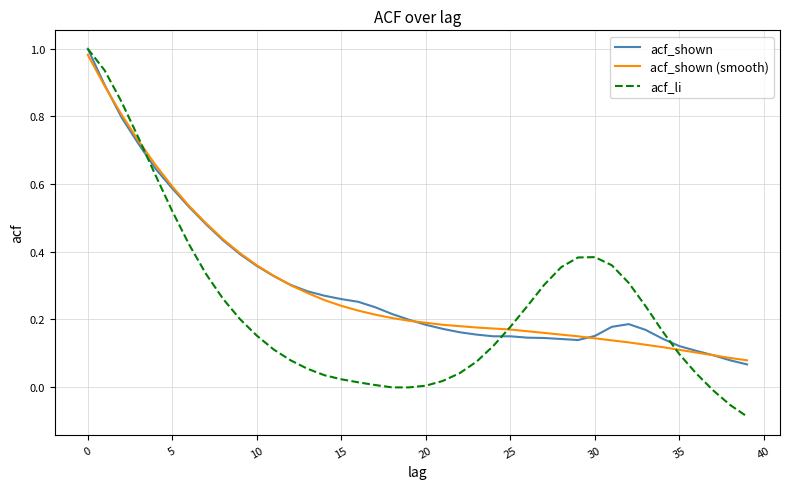

Which series has the largest range (max minus min)?

acf_li